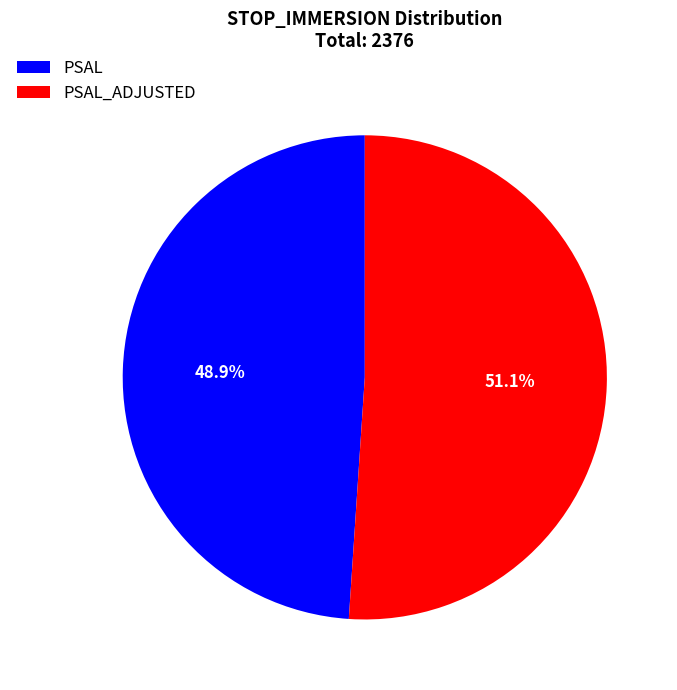

Is it true that PSAL is 49% of the pie?

True